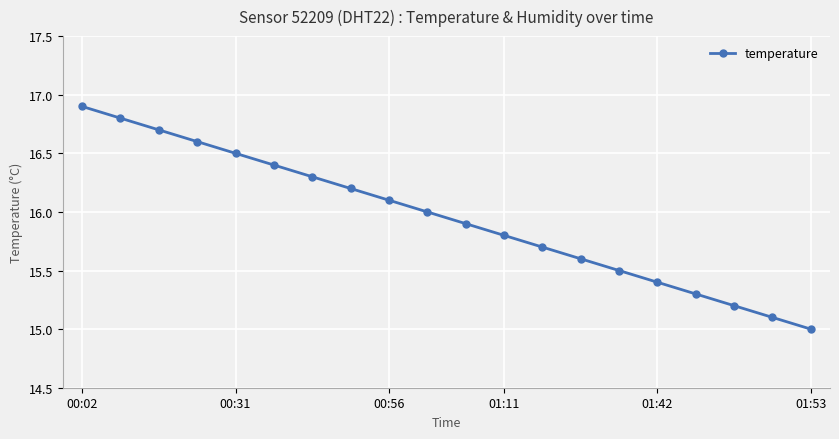

What is the minimum value shown in the chart?

15.0